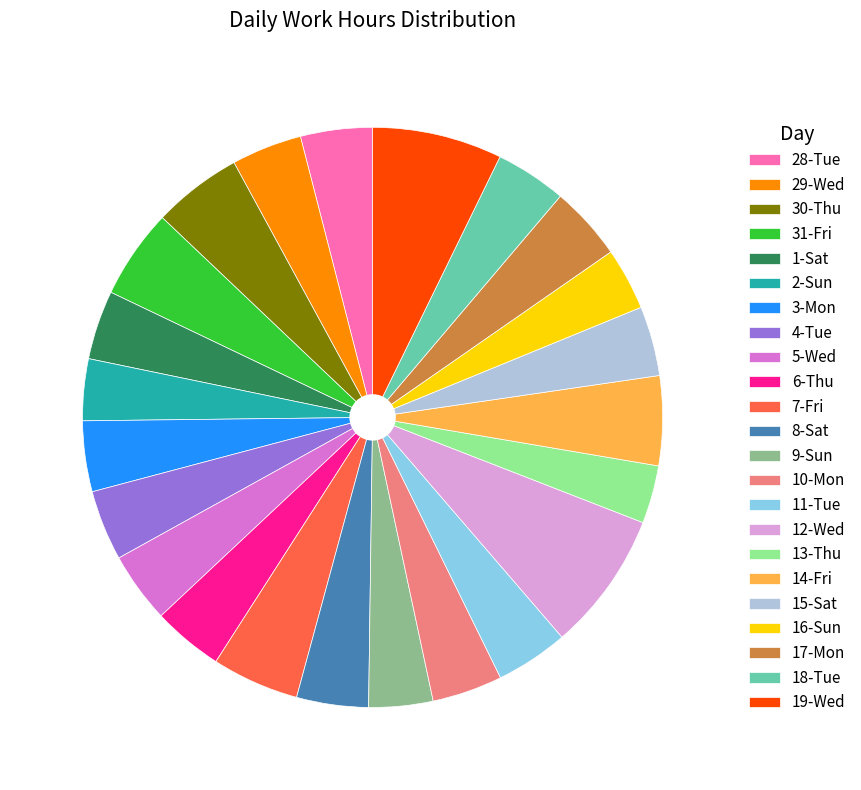

Is 4-Tue the majority of the pie?

No